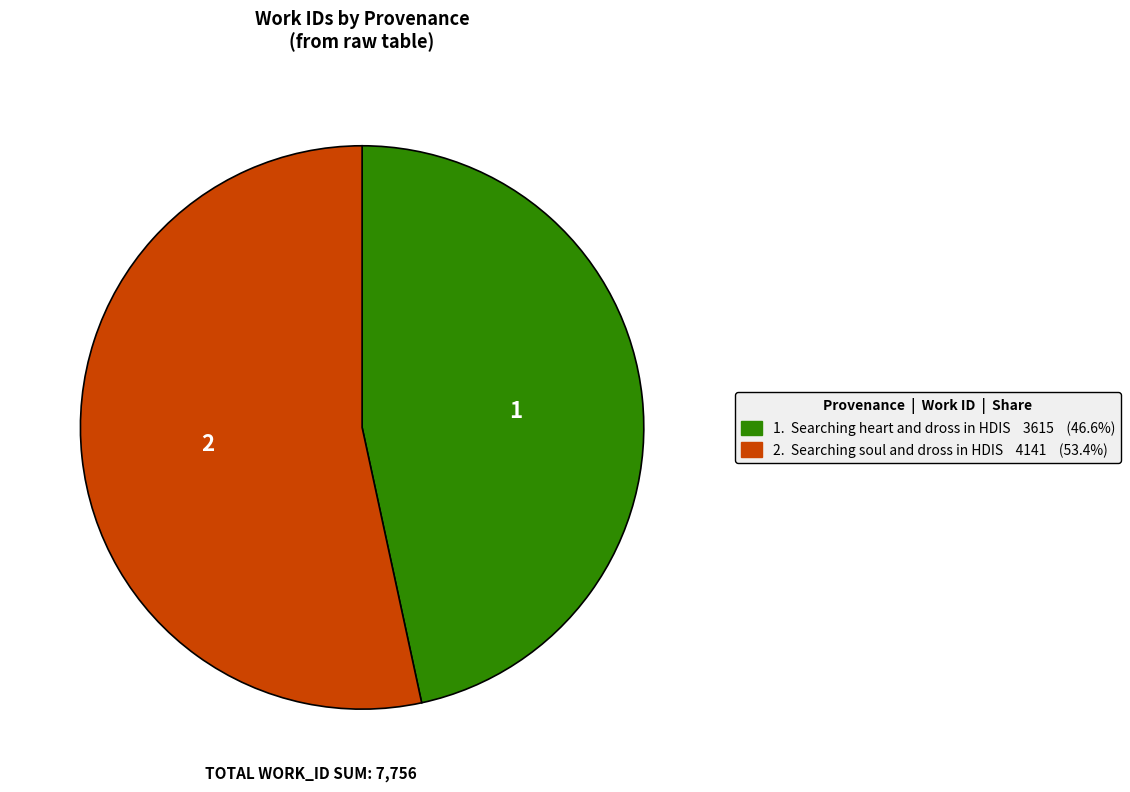

Count the number of slices in the pie.

2